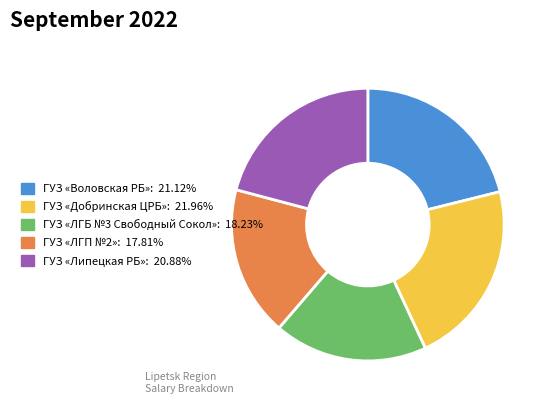

Is ГУЗ «Воловская РБ» the majority of the pie?

No